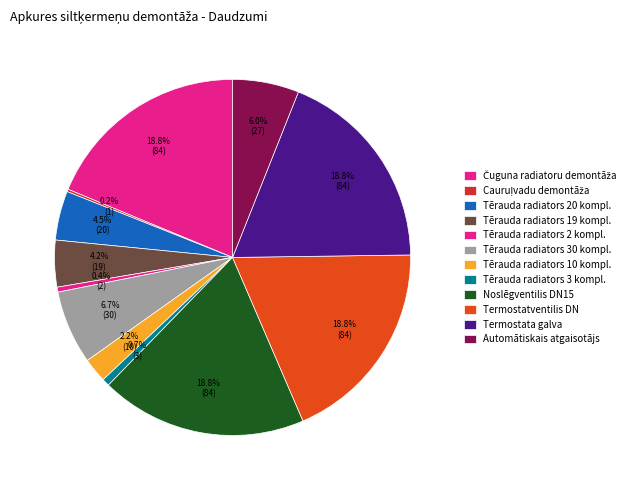

What is the smallest slice in the pie chart?

Cauruļvadu demontāža